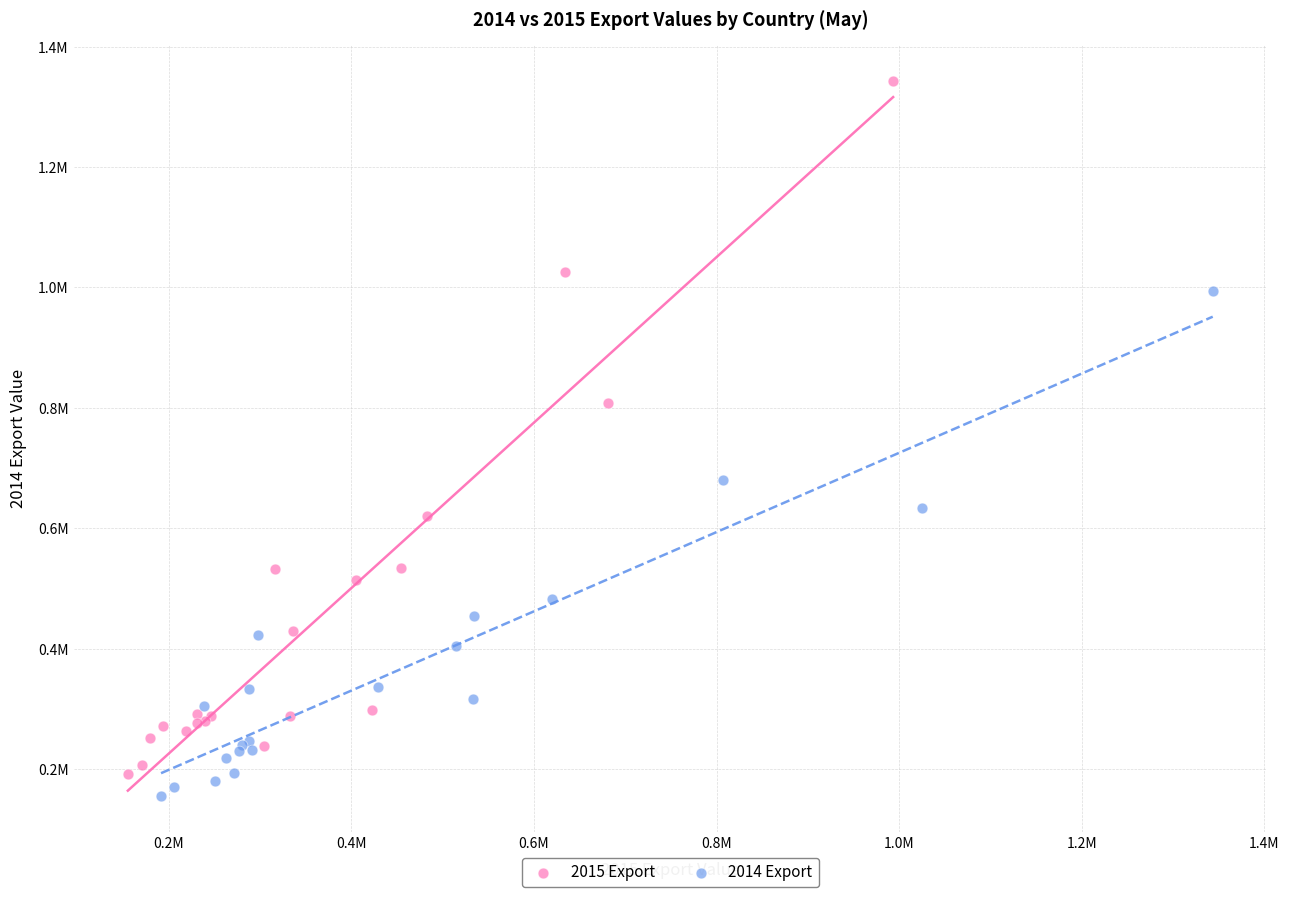

What are all the series names shown in the legend?

2015 Export, 2014 Export